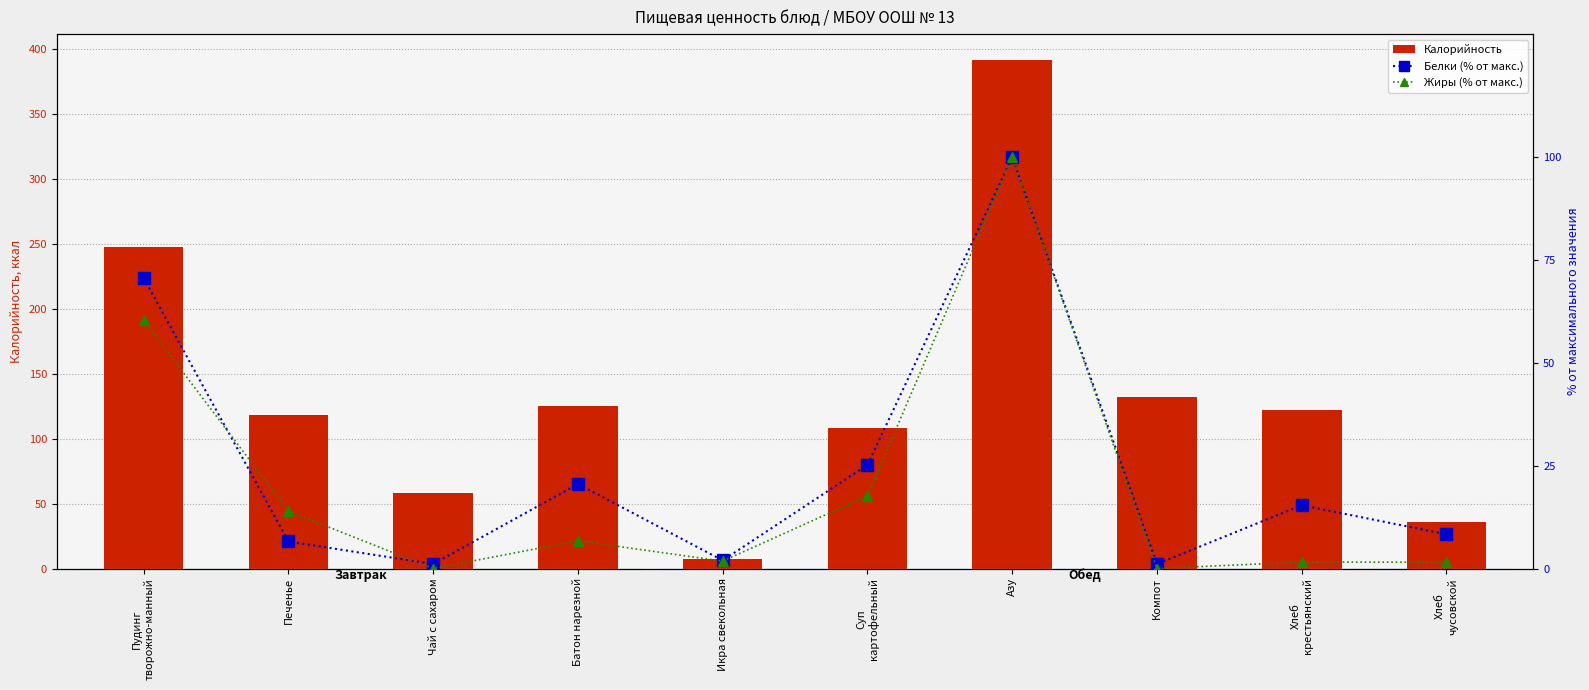

What is the average value of the Белки (% от макс.) series?

25.1